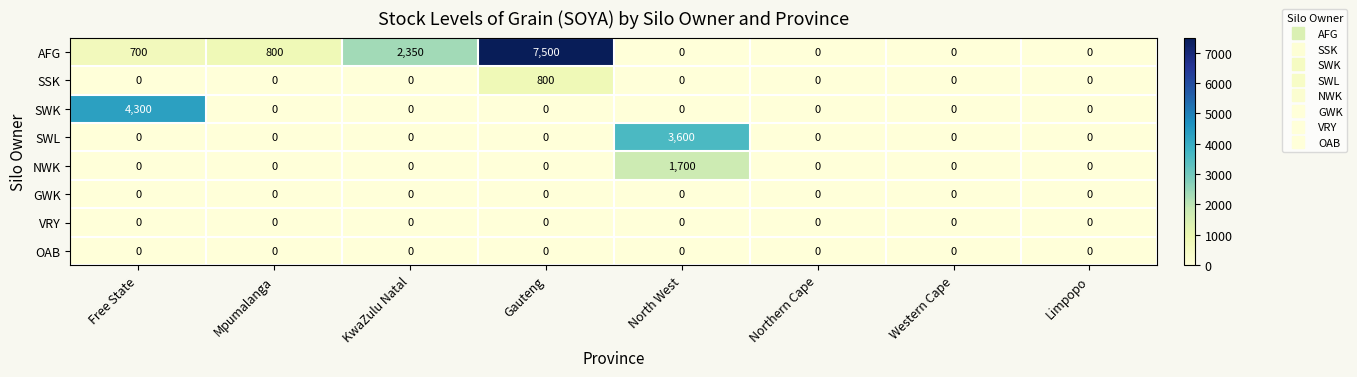

What is the difference between the maximum and minimum values in the SWK series?

4300